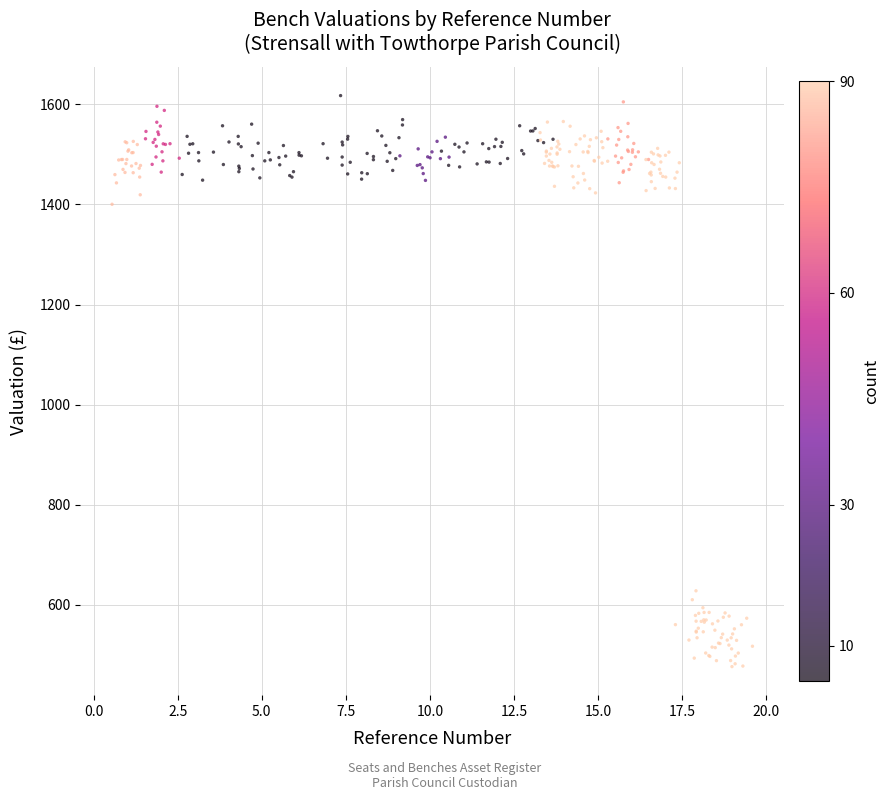

What Y value in the scatter plot is closest to 1047?

1400.2